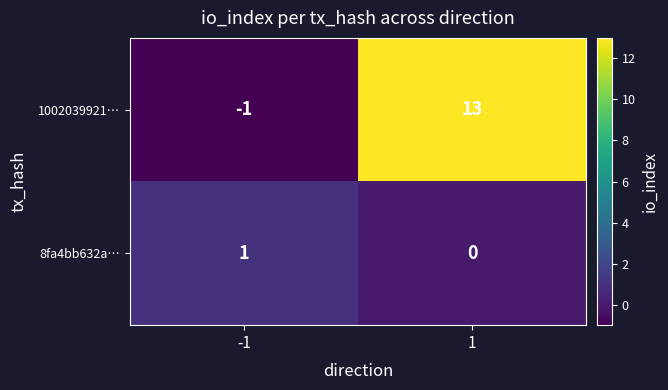

What is the greatest value displayed?

13